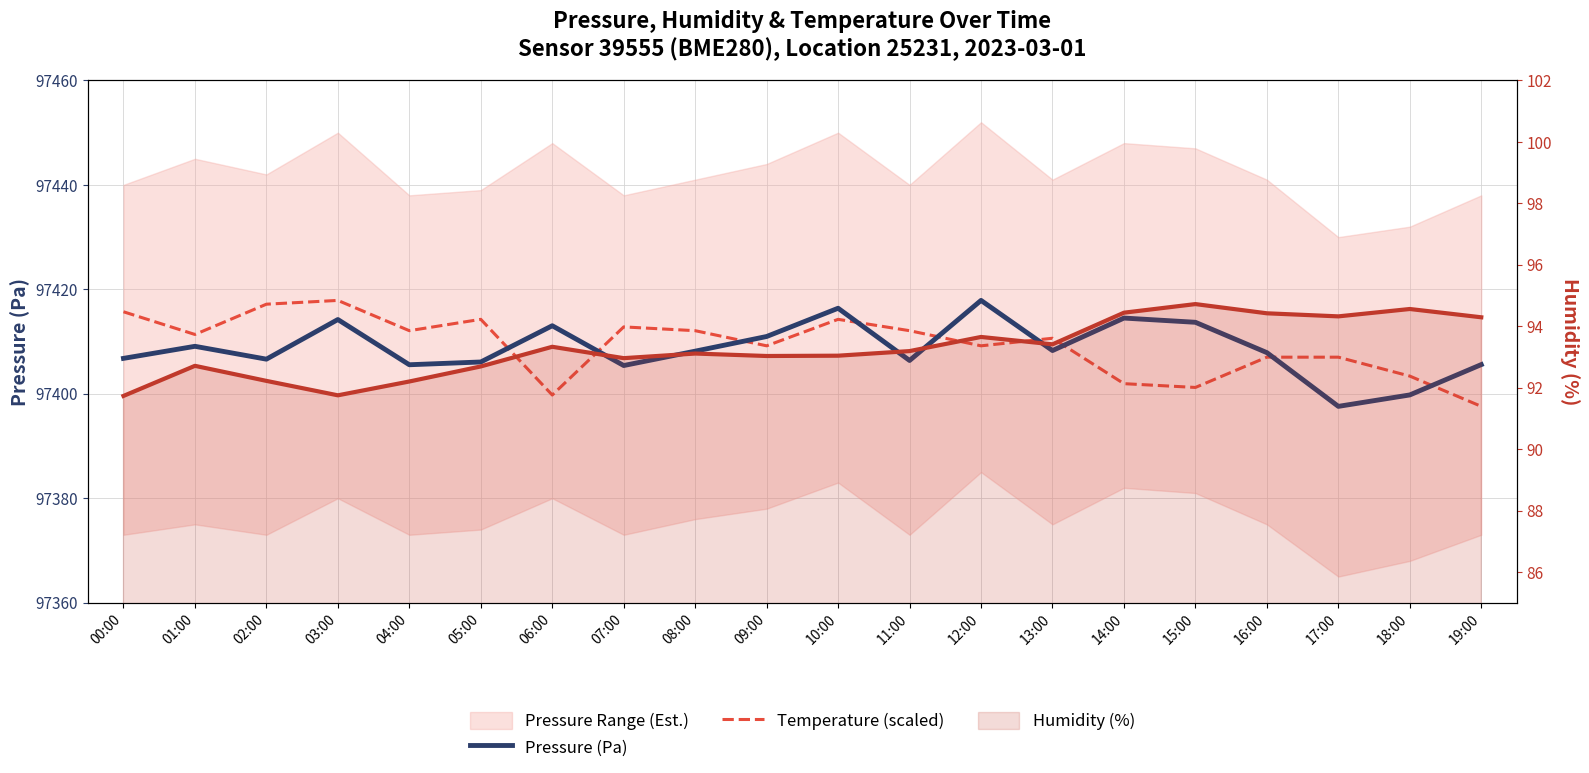

What is the total value across all series at 01:00?

194913.2